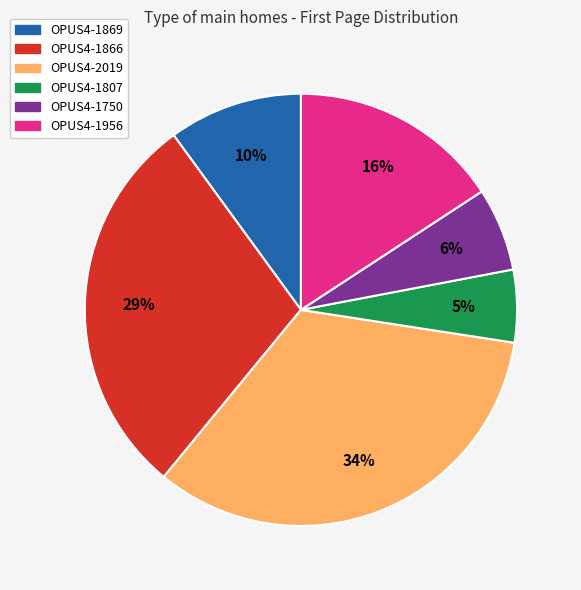

How many slices are in this pie chart?

6